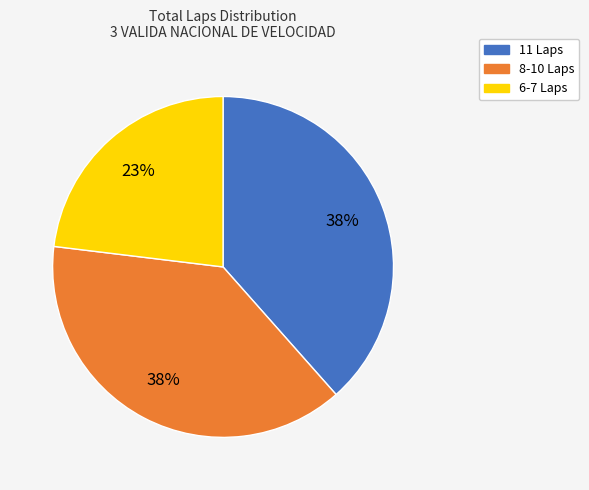

To the nearest percent, what is the average slice percentage?

33%